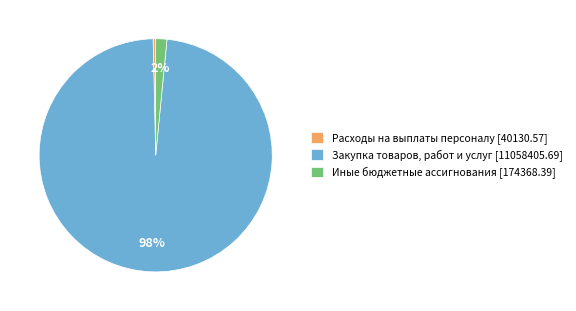

How many slices are in this pie chart?

3